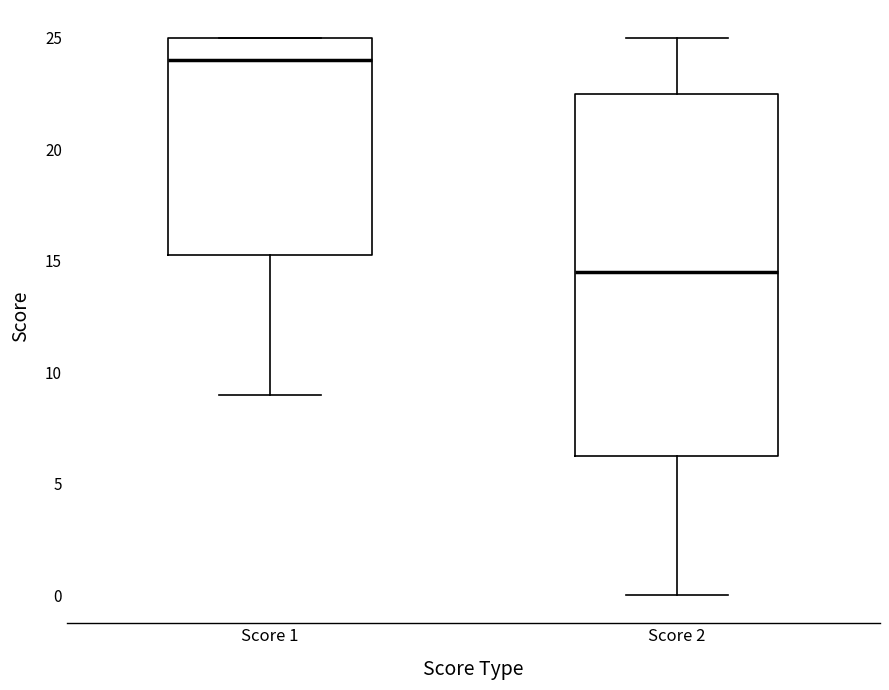

Which box is the tallest, from its lower edge to its upper edge?

Score 2